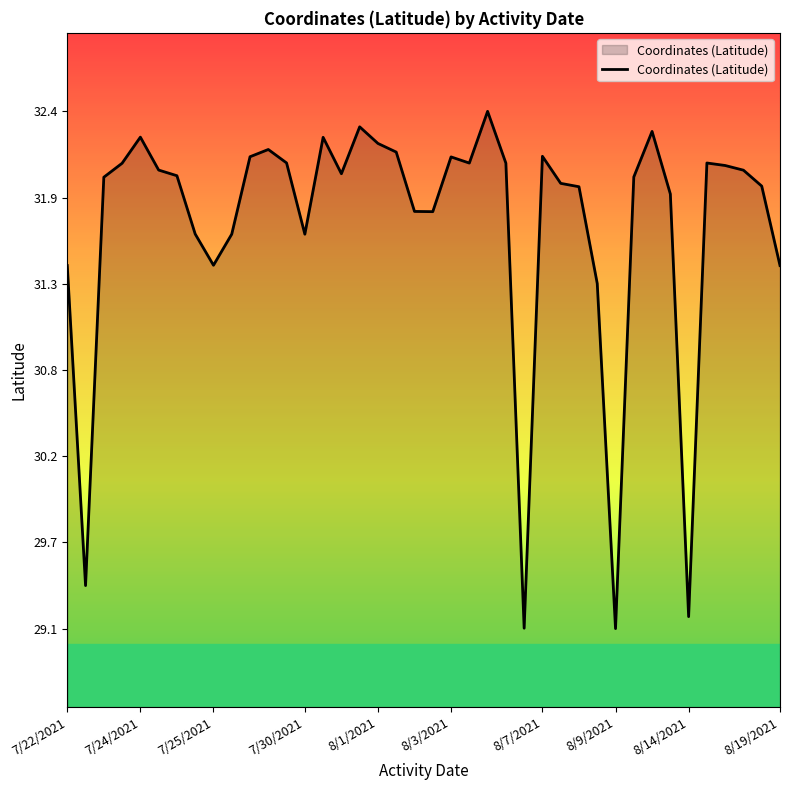

What is the smallest value displayed?

29.1